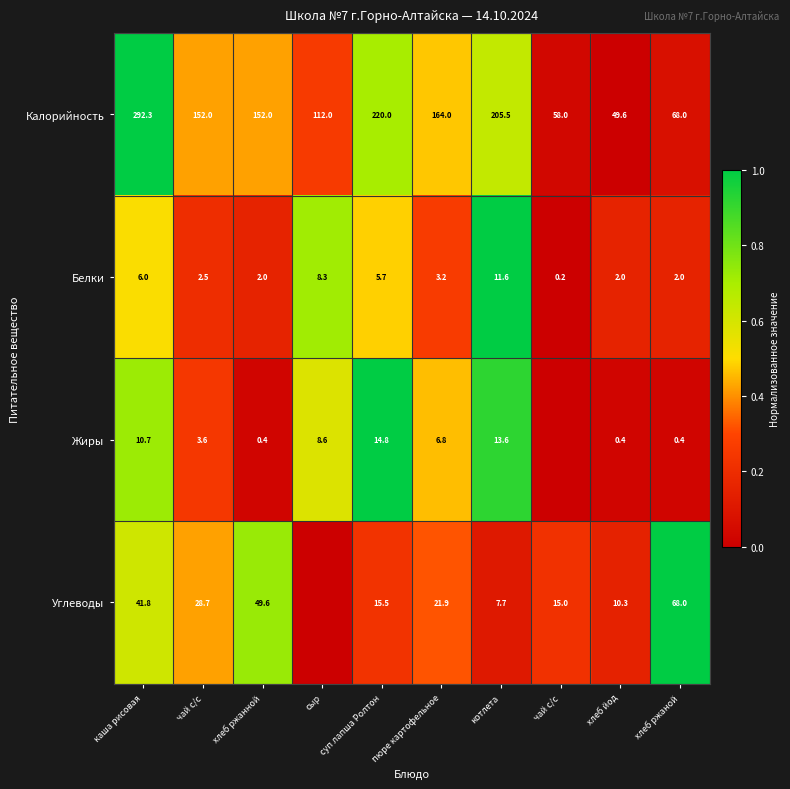

At which category is the sum across all series the highest?

каша рисовая